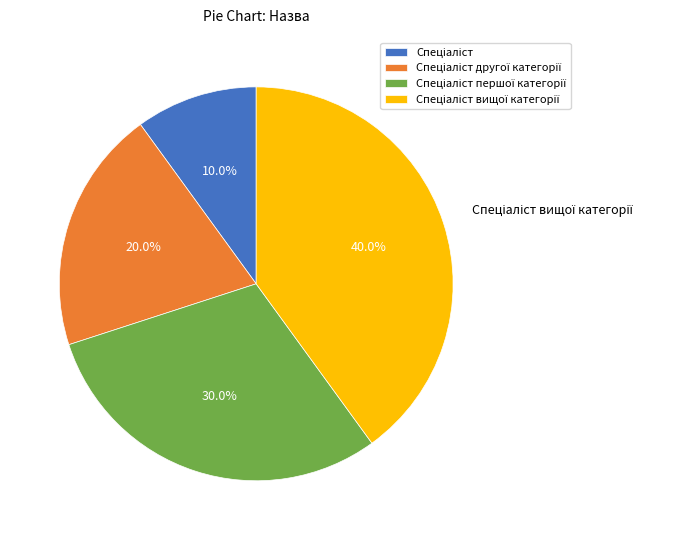

Is there any slice that represents more than half of the pie?

No